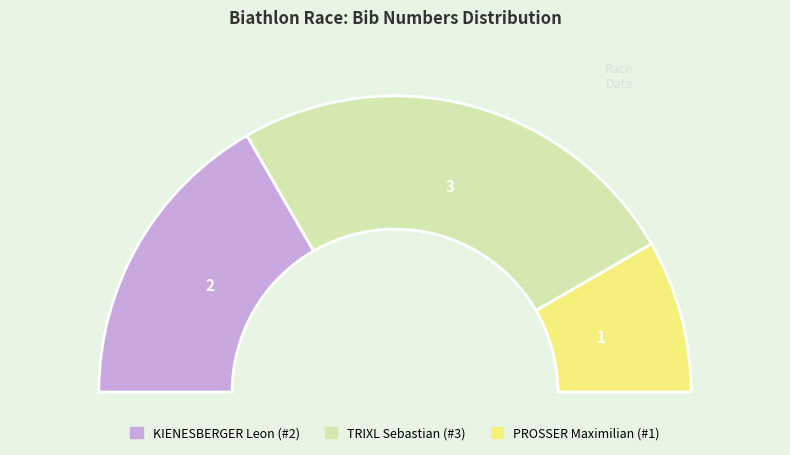

To the nearest percent, what portion does TRIXL Sebastian (#3) represent?

50%